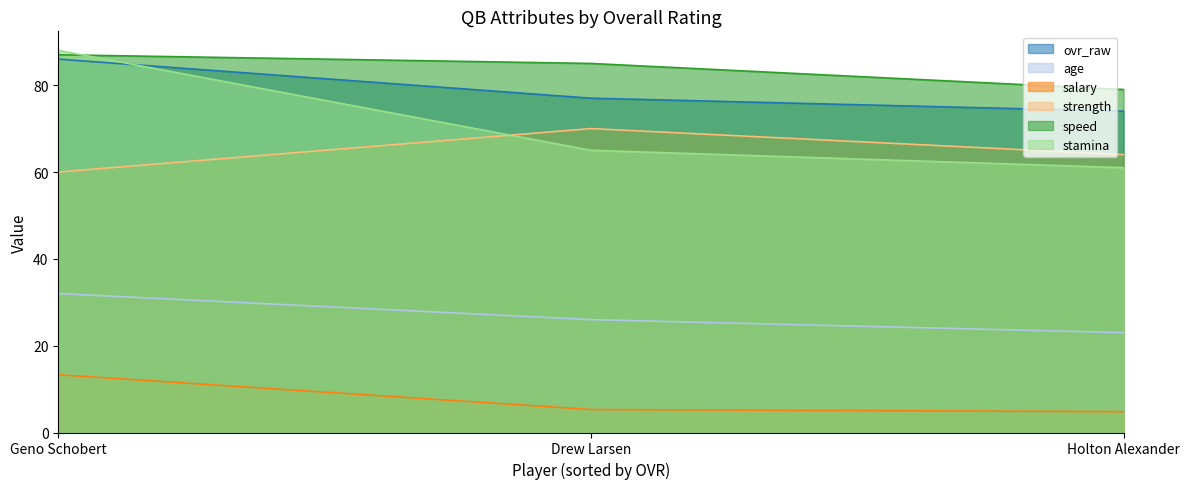

Reading left to right, what are all the values shown in this chart?

ovr_raw: 86.0	77.0	74.0
age: 32.0	26.0	23.0
salary: 13.3	5.3	4.8
strength: 60.0	70.0	64.0
speed: 87.0	85.0	79.0
stamina: 88.0	65.0	61.0